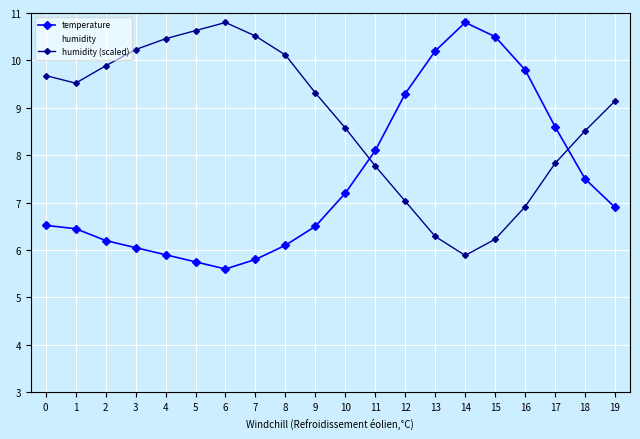

At which category is the sum across all series the highest?

6